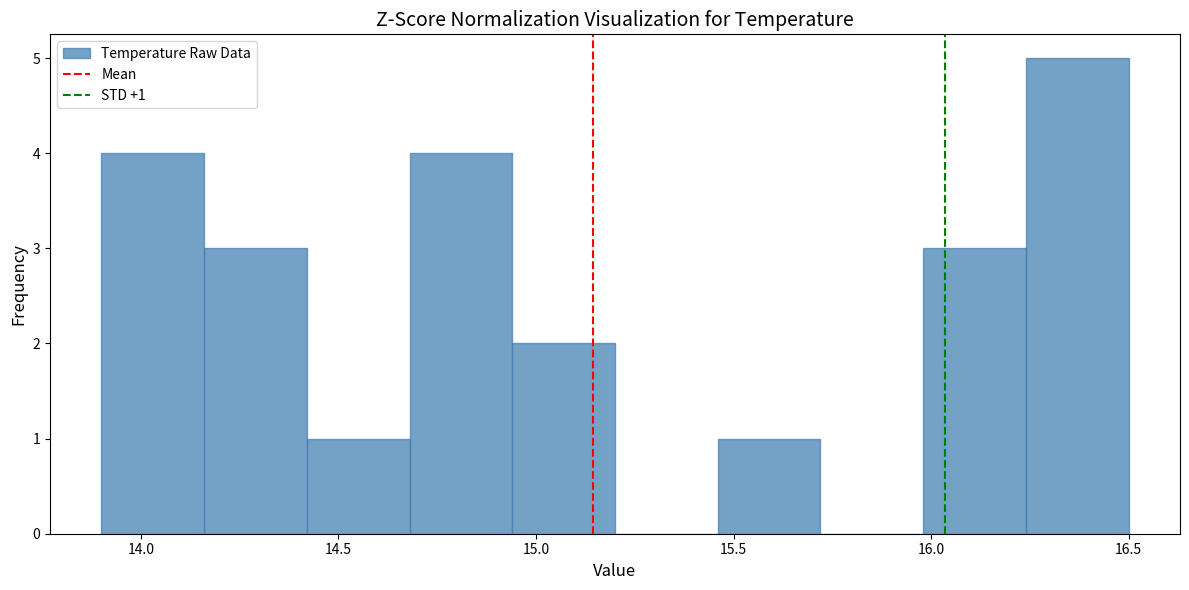

Which range on the x-axis has the tallest bar?

16.24 to 16.50